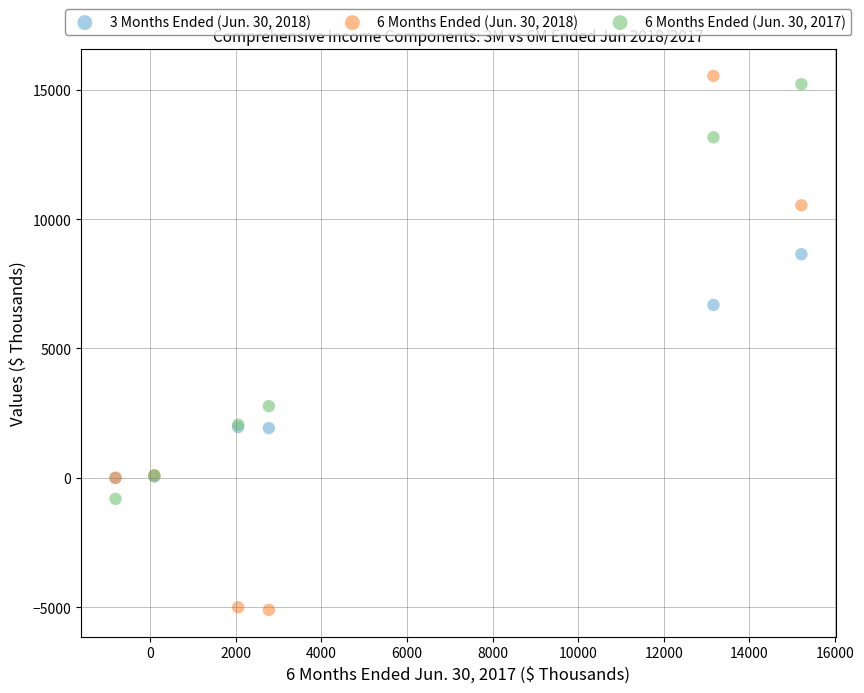

Across all series, what Y value is closest to 5217?

6683